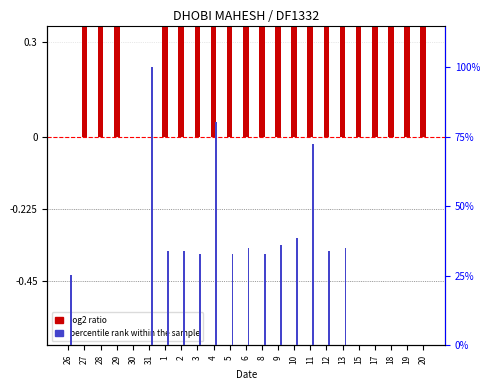

How many percentile rank within the sample values are between 0 and 1?

23